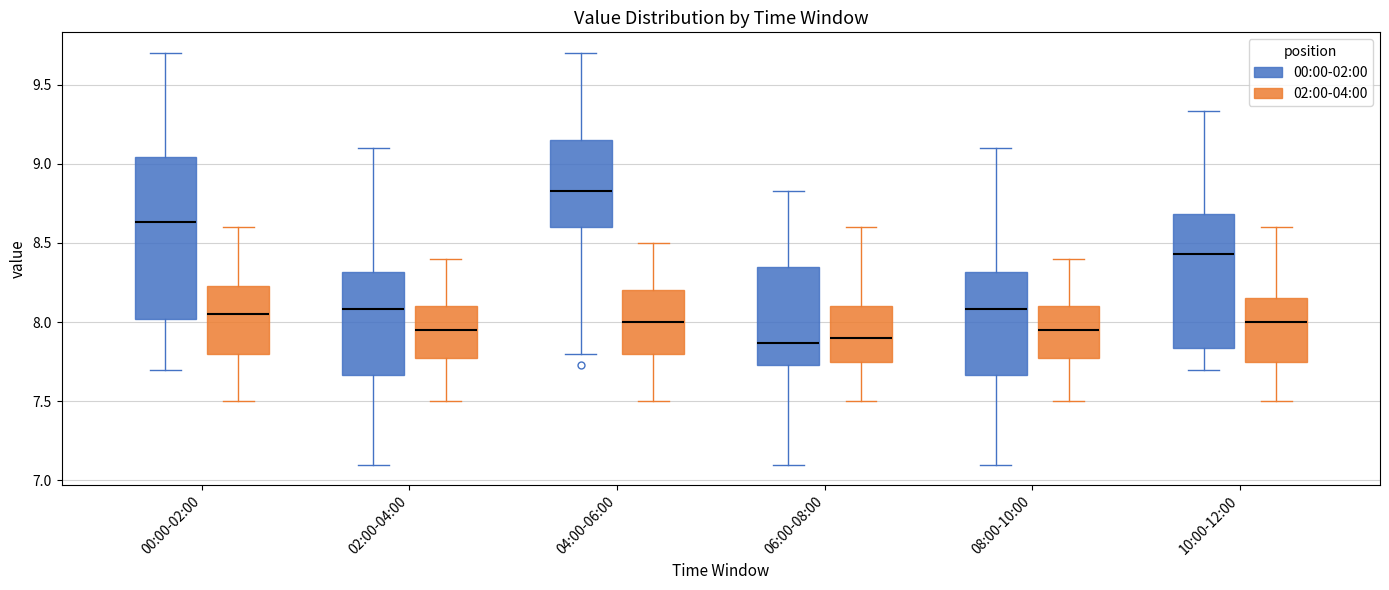

Which box is the tallest, from its lower edge to its upper edge?

00:00-02:00 (00:00-02:00)